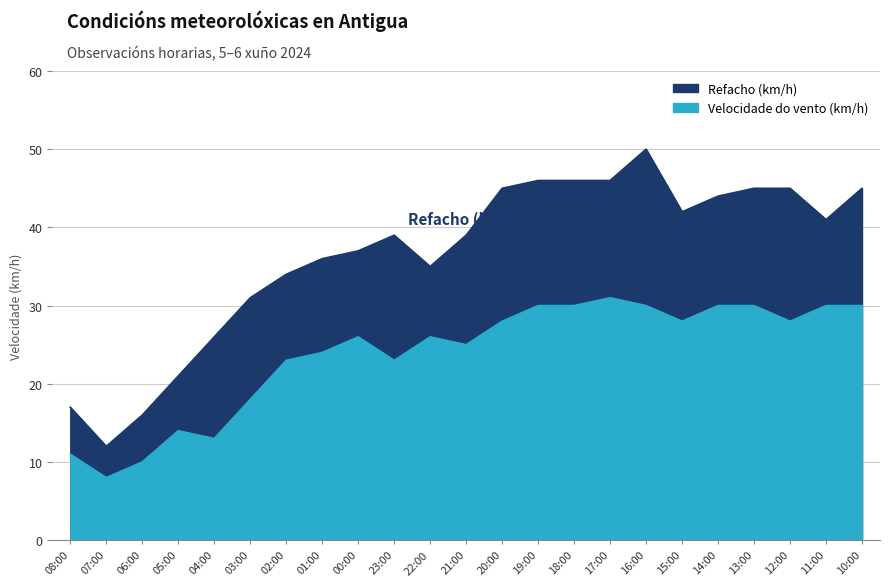

At which label does Velocidade do vento (km/h) reach its minimum?

07:00